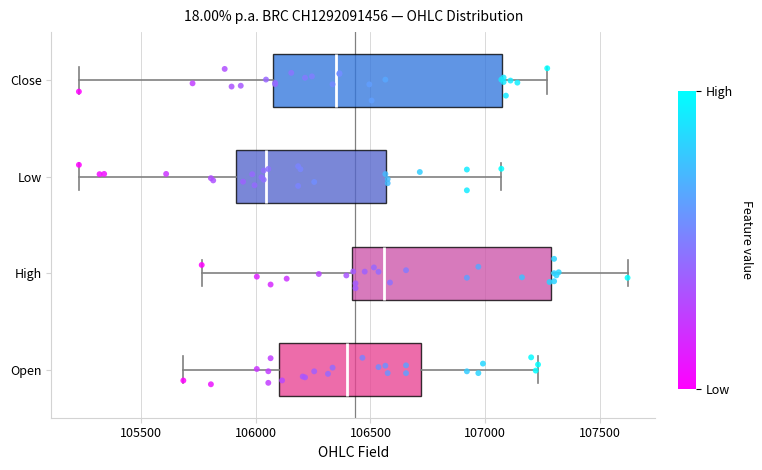

Which box has the furthest to the left median line?

Low